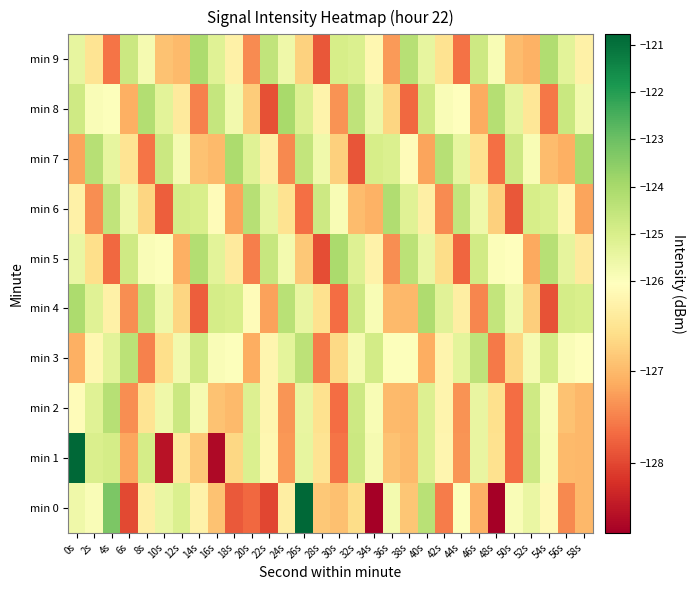

Which category has the highest value across all series?

0s